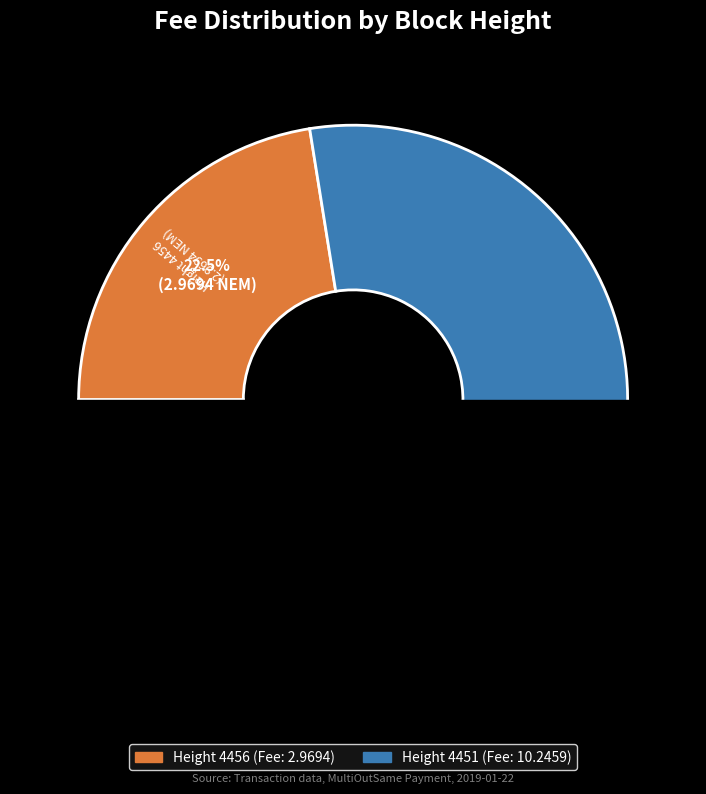

What percentage is NOT represented by Height 4456?

77.5%